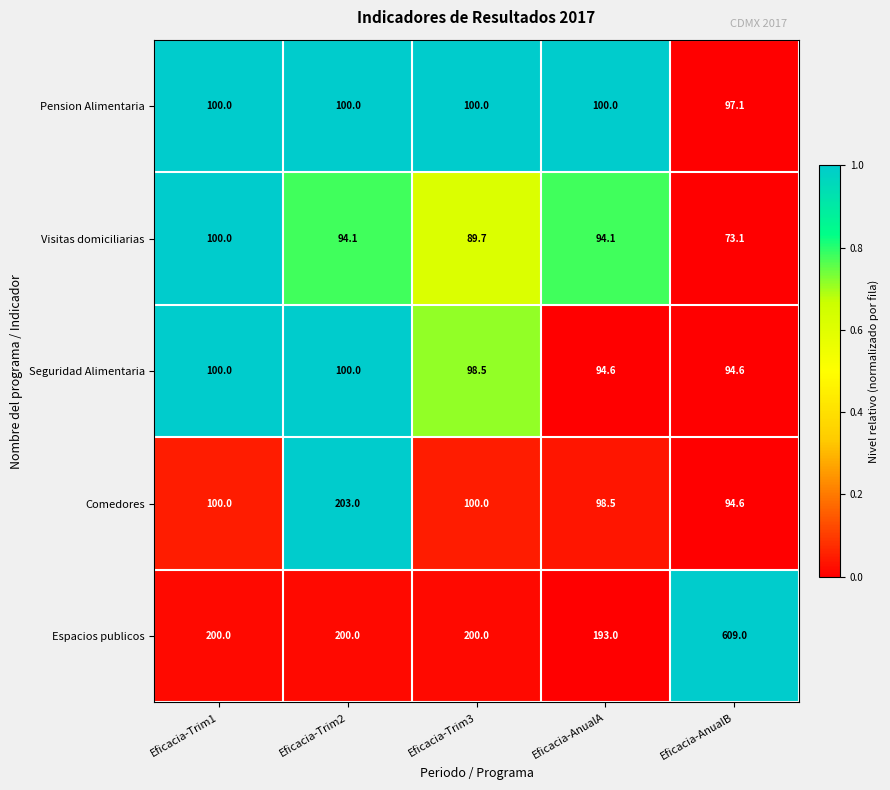

What is the difference between the second highest and second lowest values in the Comedores series?

1.5